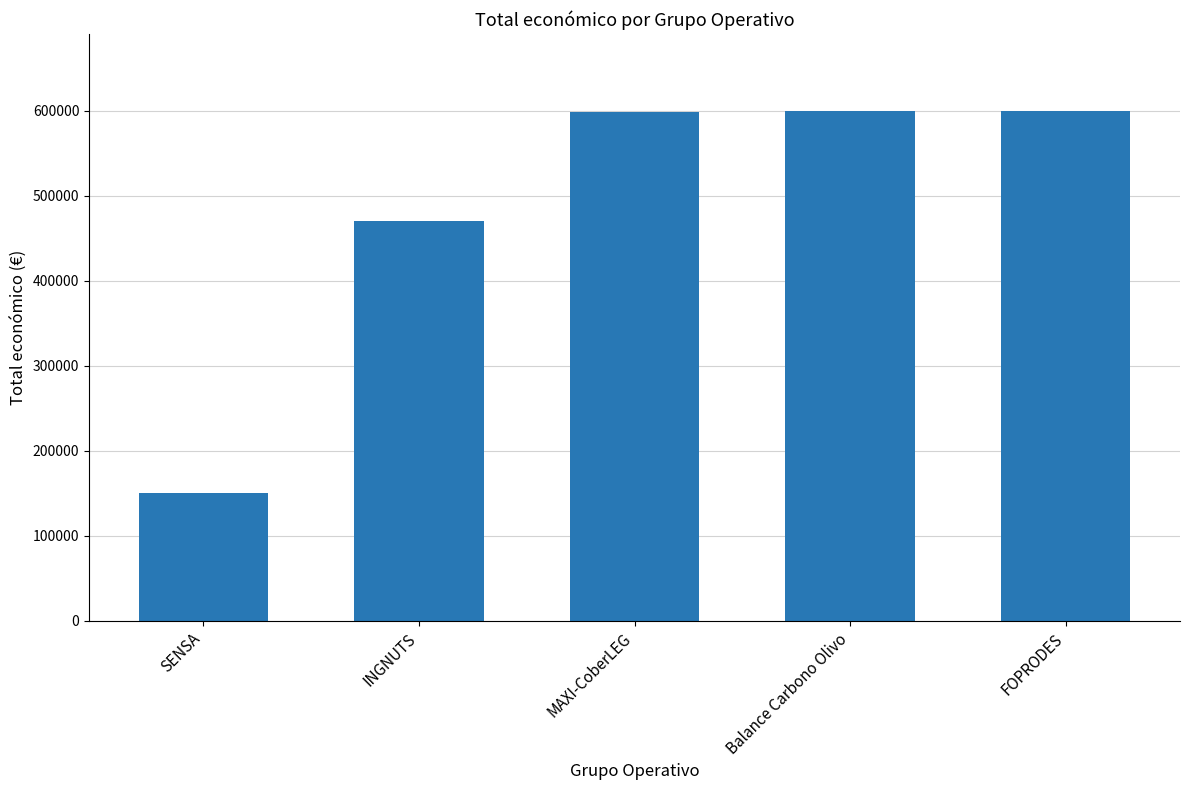

The chart shows a value of 781085 at FOPRODES. True or false?

False